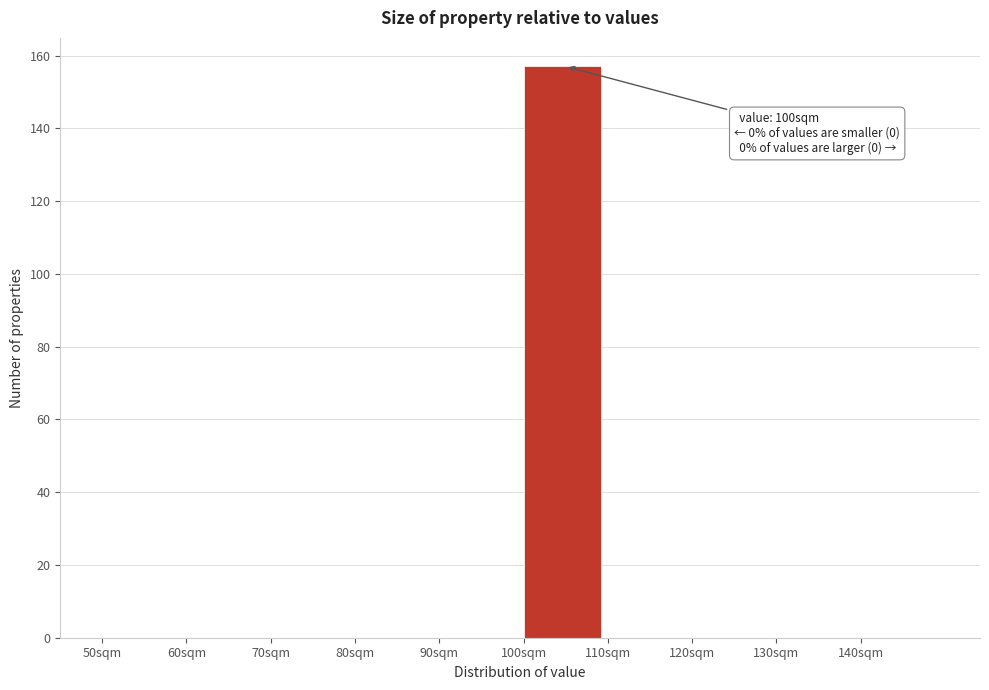

Which range on the x-axis has the tallest bar?

100 to 110